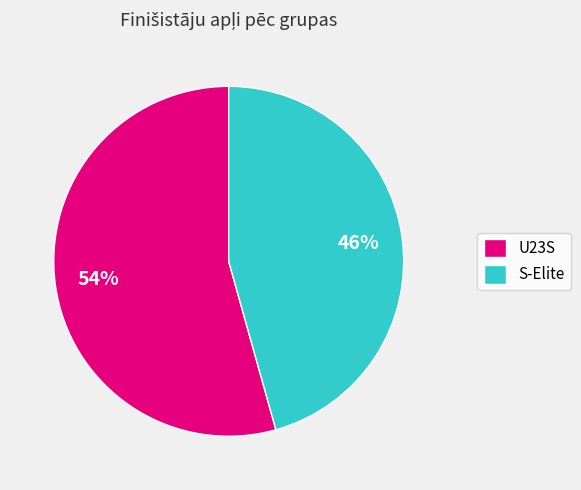

Combined, do S-Elite and U23S account for over 50%?

Yes